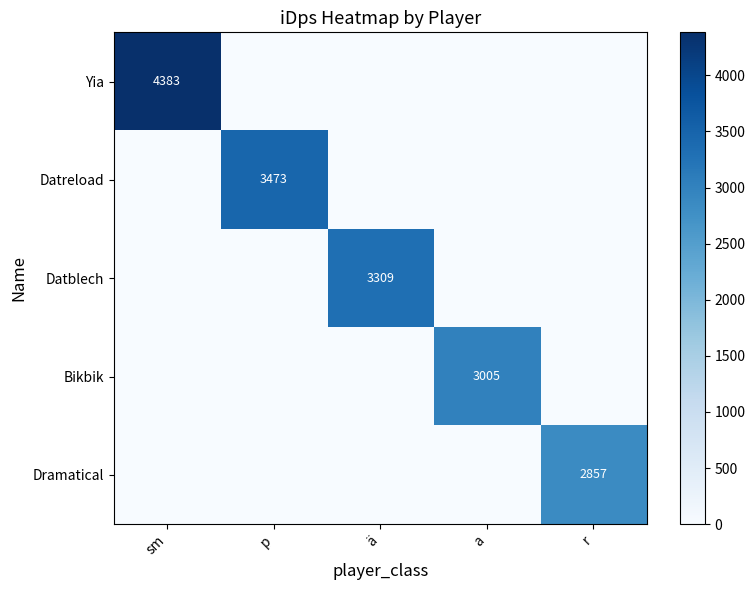

Is it true that Bikbik equals 0.0 at r?

True